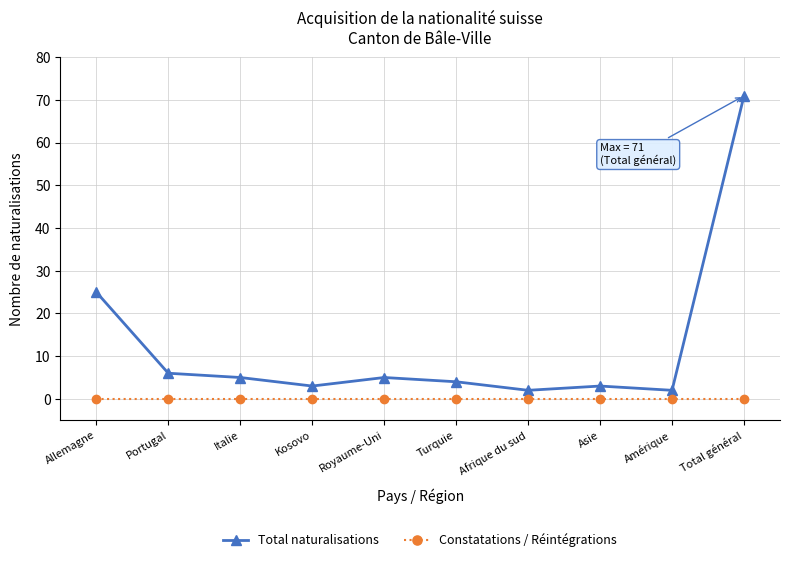

At which label does Total naturalisations reach its peak?

Total général